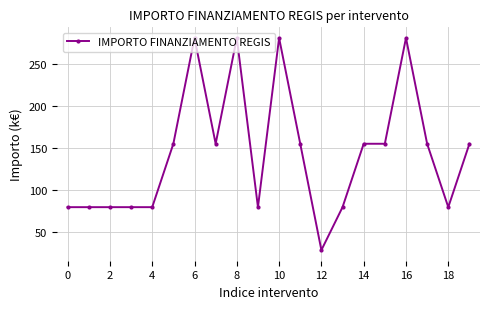

What is the minimum value shown in the chart?

28.9